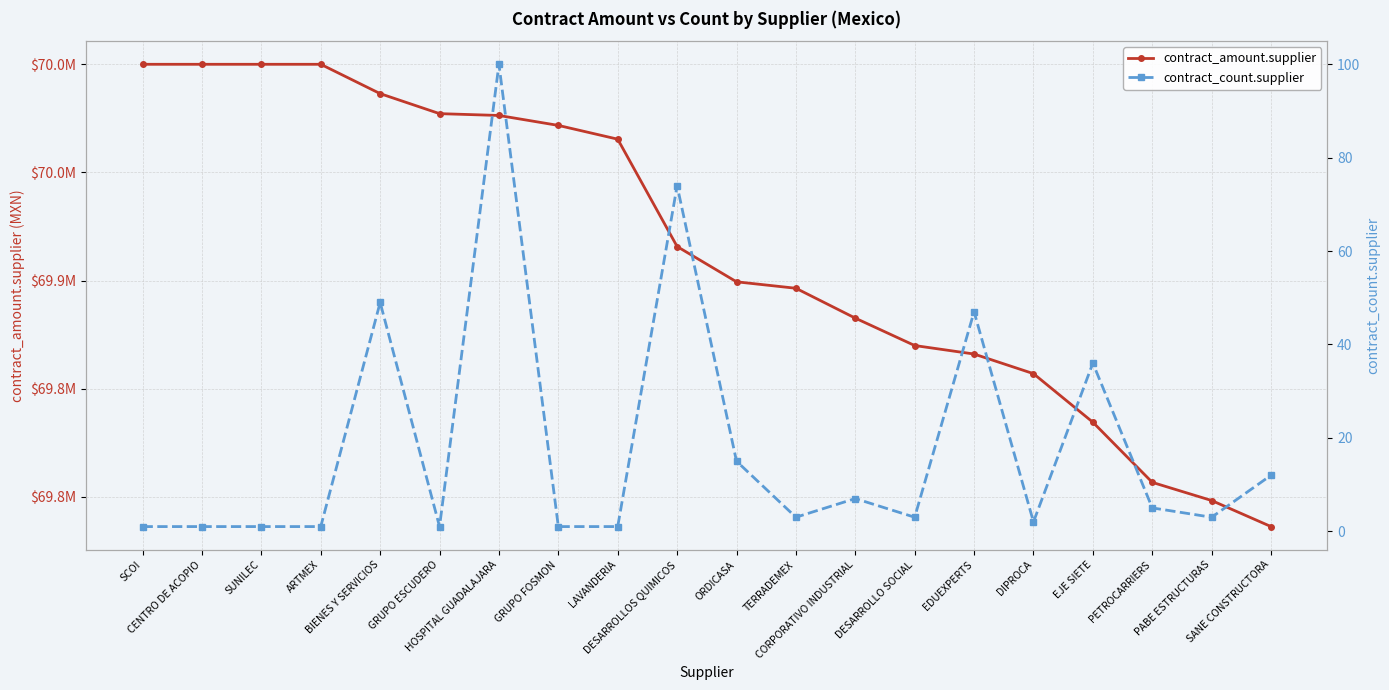

What is the label of the 14th point from the left?

DESARROLLO SOCIAL